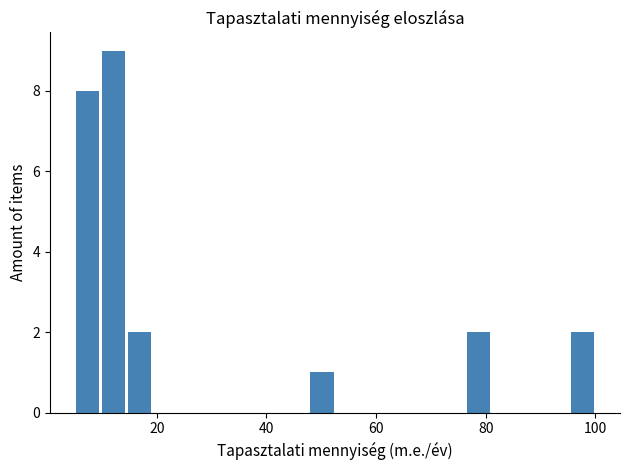

Read against the x-axis, roughly where is the centre of the tallest bar?

12